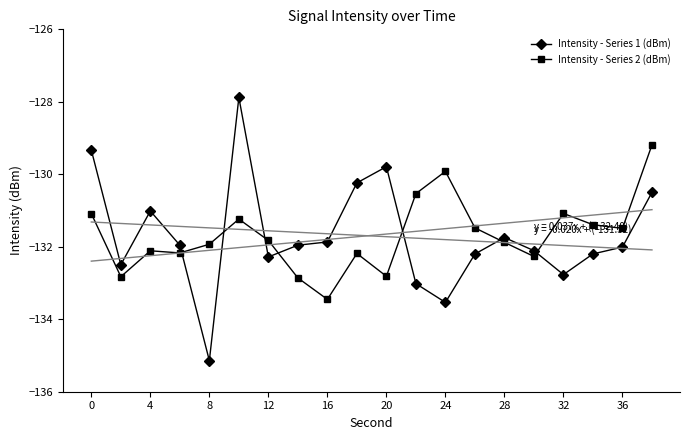

True or false: Intensity - Series 1 (dBm) has more than 1 interior local peaks.

True